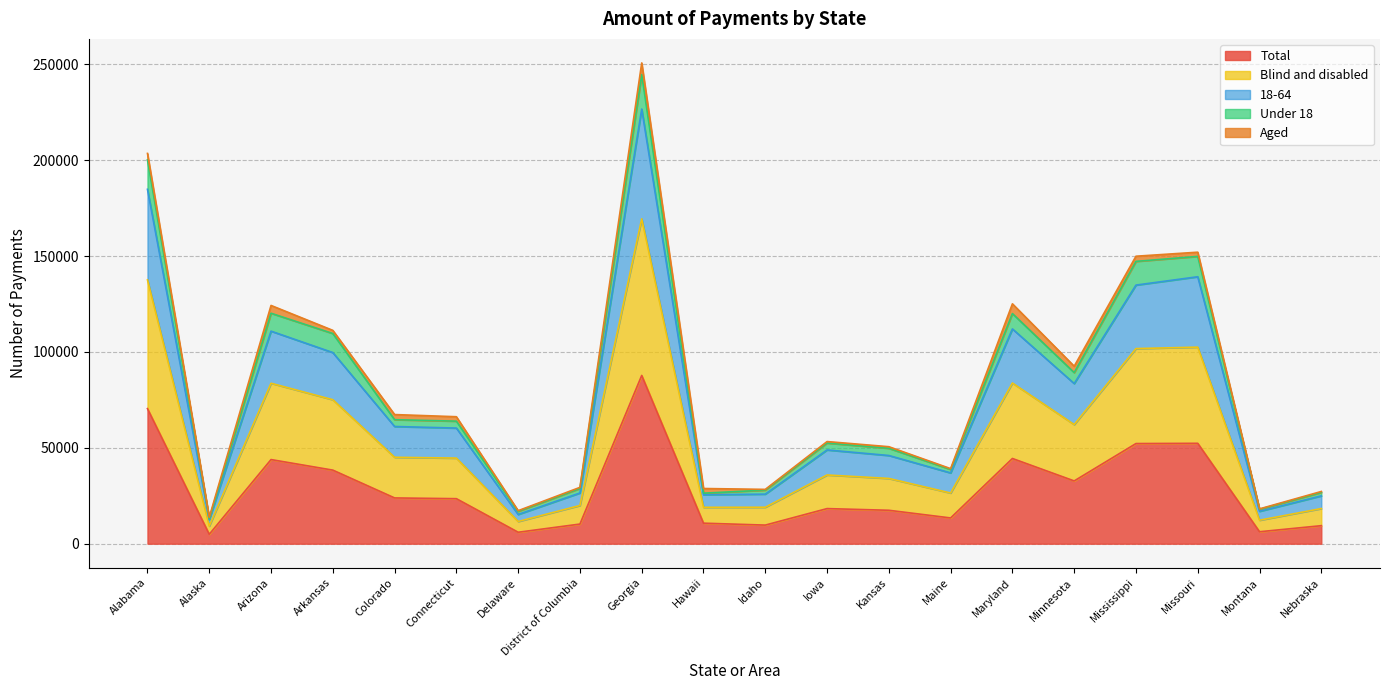

At which category is the sum across all series the highest?

Georgia